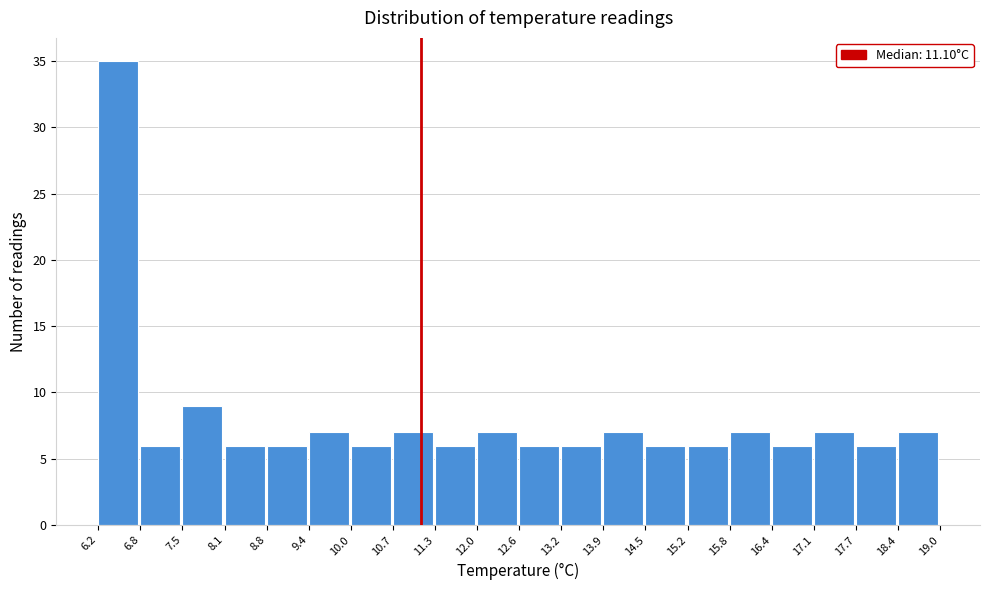

Which range on the x-axis has the tallest bar?

6.2 to 6.8